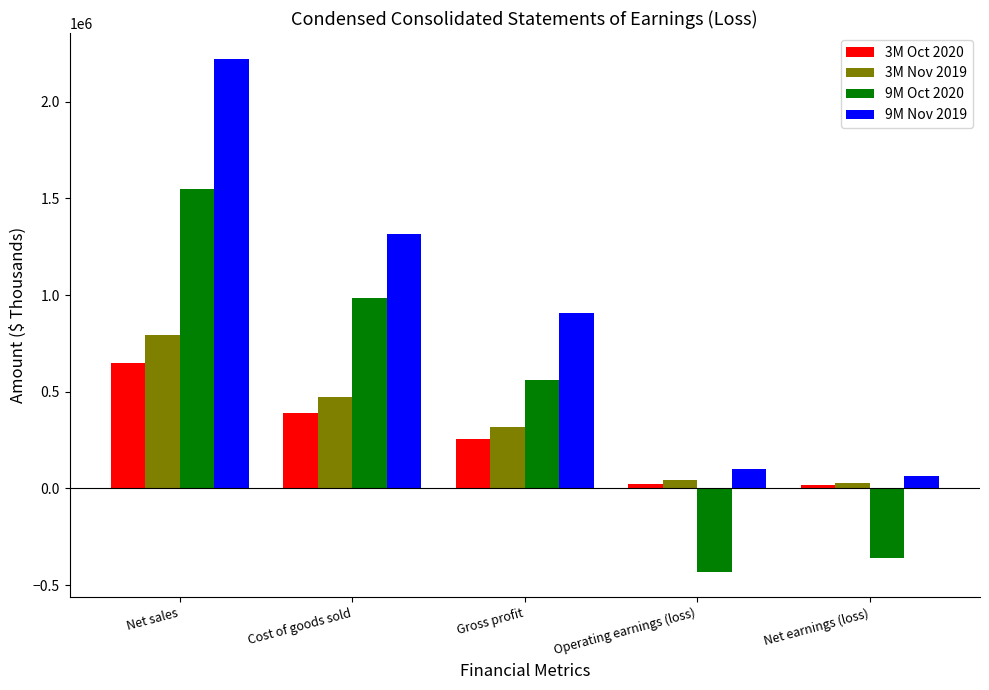

At which label is 3M Nov 2019 closest to 410068?

Cost of goods sold